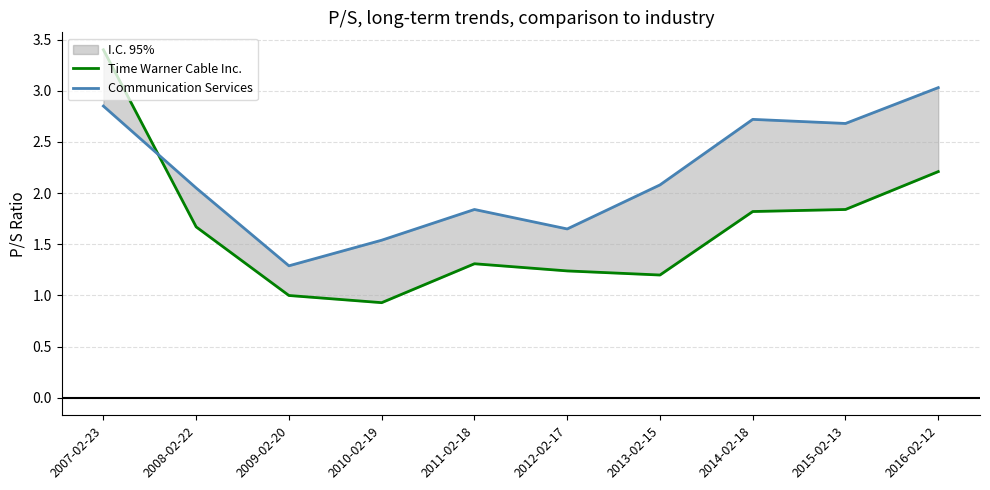

The value of Communication Services at 2007-02-23 is 2.9. True or false?

True